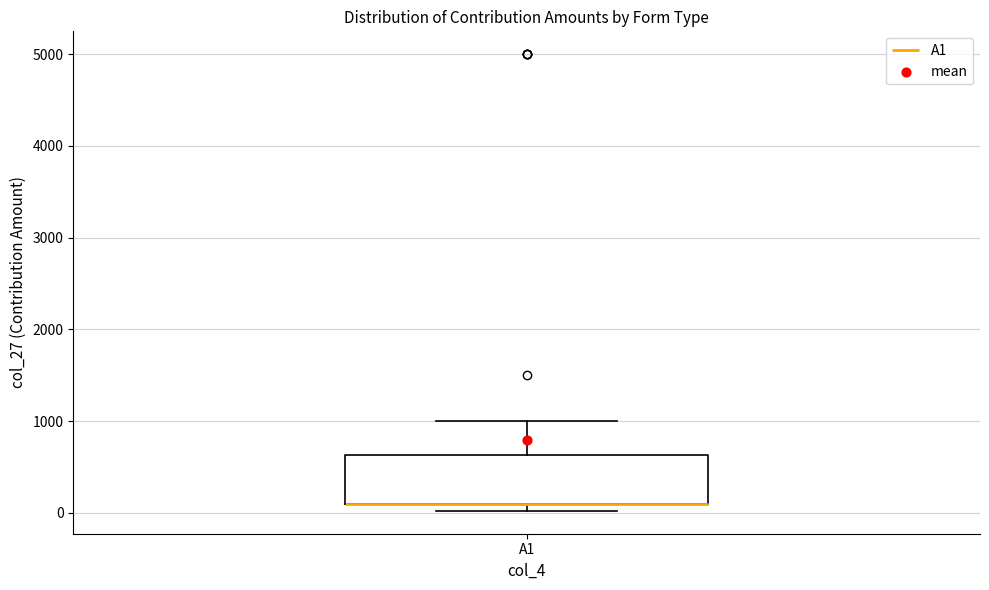

Transcribe this box plot: give where the median line is, the range the box spans, and where the two whiskers end, as read against the y-axis. The values are not printed on the chart, so give them approximately, as read against the axis.

median 100 (drawn on the box's lower edge), box 100 to 600, whiskers 0 to 1000